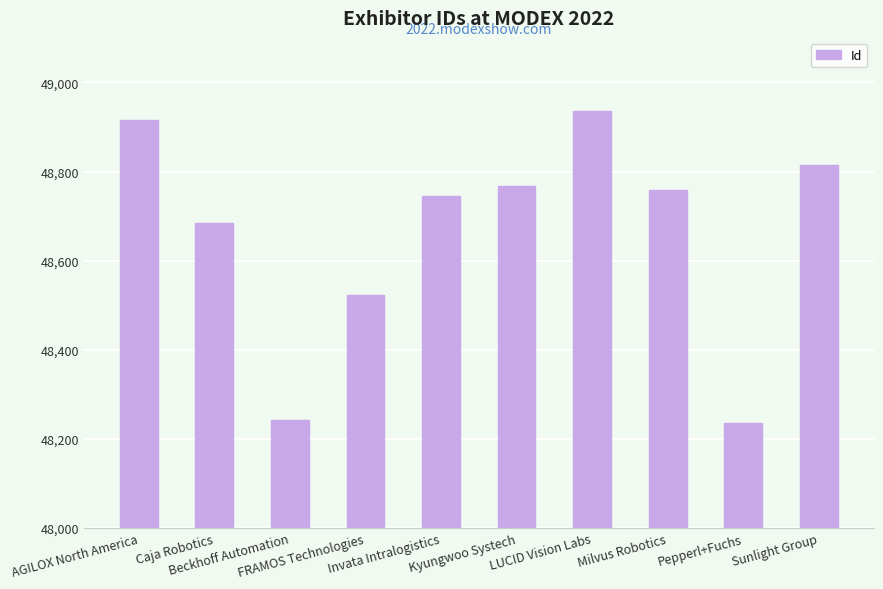

Reading left to right, transcribe all the data shown in this chart.

AGILOX North America=48916	Caja Robotics=48685	Beckhoff Automation=48243	FRAMOS Technologies=48524	Invata Intralogistics=48746	Kyungwoo Systech=48768	LUCID Vision Labs=48937	Milvus Robotics=48758	Pepperl+Fuchs=48235	Sunlight Group=48814